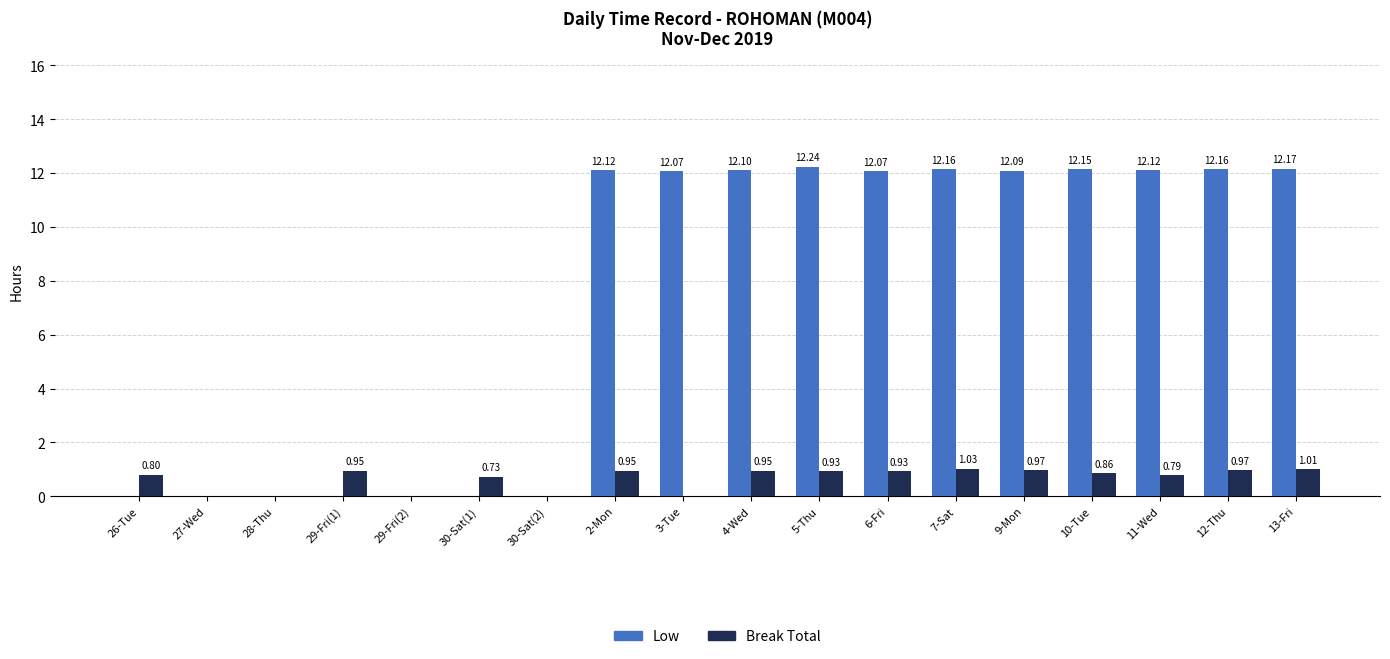

How many groups of bars are there?

18